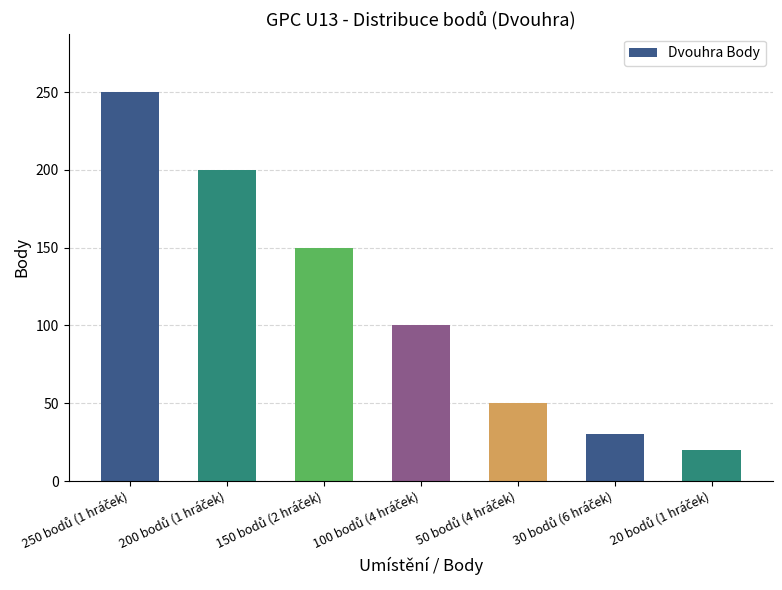

What is the value of the 2nd bar from the left?

200